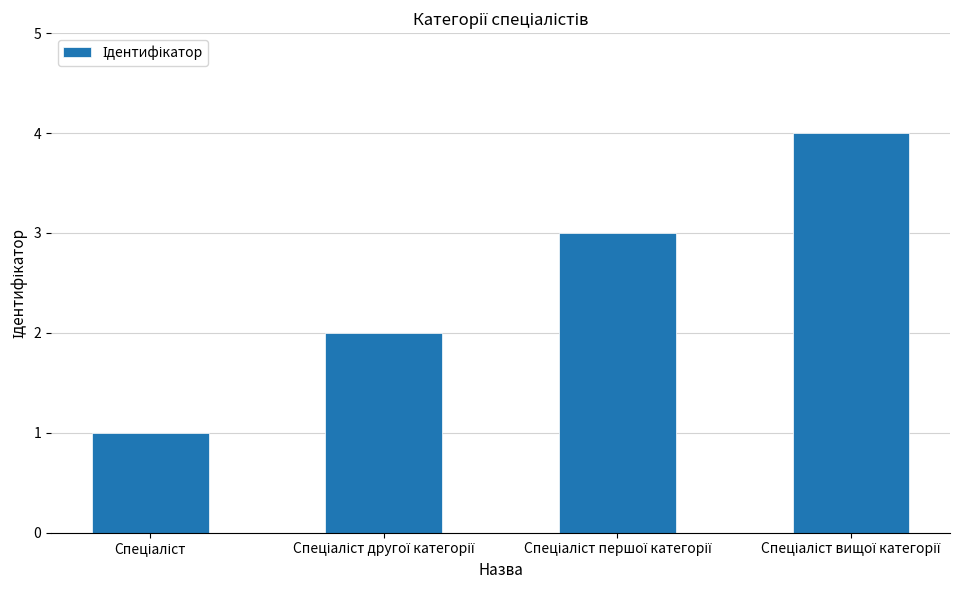

What is the greatest value displayed?

4